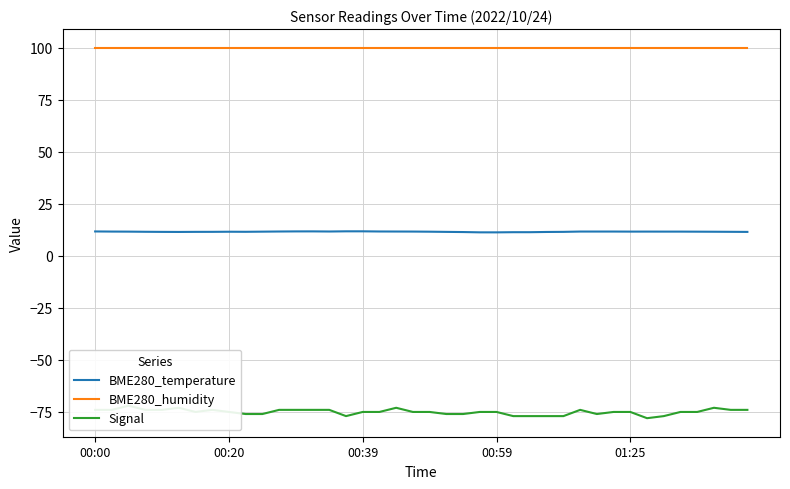

Reading left to right, list all the values displayed in this chart.

BME280_temperature: 11.7	11.6	11.6	11.5	11.5	11.5	11.5	11.5	11.6	11.5	11.6	11.7	11.7	11.7	11.7	11.8	11.8	11.7	11.7	11.6	11.6	11.5	11.4	11.3	11.3	11.3	11.3	11.4	11.5	11.7	11.7	11.7	11.6	11.6	11.6	11.6	11.6	11.6	11.5	11.5
BME280_humidity: 100.0	100.0	100.0	100.0	100.0	100.0	100.0	100.0	100.0	100.0	100.0	100.0	100.0	100.0	100.0	100.0	100.0	100.0	100.0	100.0	100.0	100.0	100.0	100.0	100.0	100.0	100.0	100.0	100.0	100.0	100.0	100.0	100.0	100.0	100.0	100.0	100.0	100.0	100.0	100.0
Signal: -74.0	-74.0	-72.0	-74.0	-74.0	-73.0	-75.0	-74.0	-75.0	-76.0	-76.0	-74.0	-74.0	-74.0	-74.0	-77.0	-75.0	-75.0	-73.0	-75.0	-75.0	-76.0	-76.0	-75.0	-75.0	-77.0	-77.0	-77.0	-77.0	-74.0	-76.0	-75.0	-75.0	-78.0	-77.0	-75.0	-75.0	-73.0	-74.0	-74.0